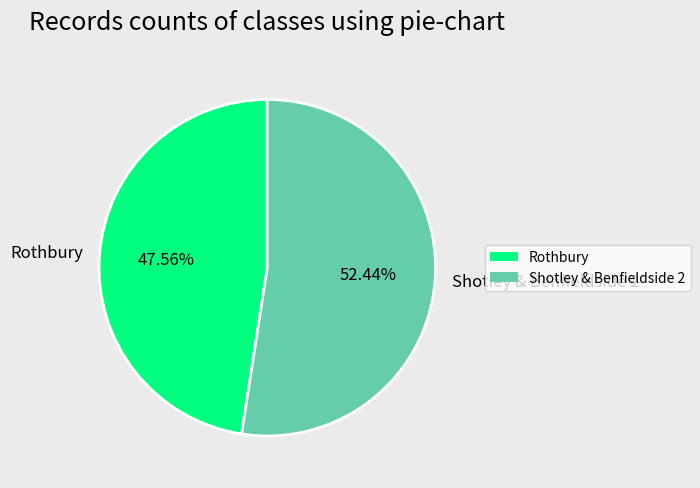

To the nearest percent, what is the difference between the largest and smallest slice percentages?

5%